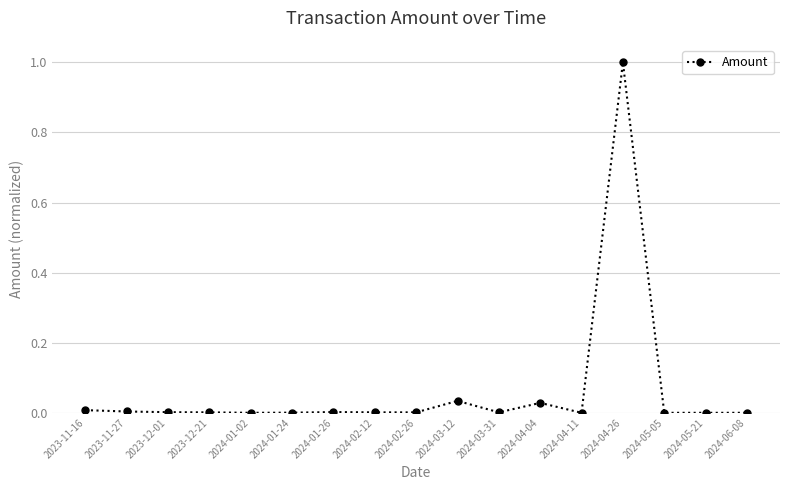

True or false: there are more than 0 points higher than both neighbors.

True